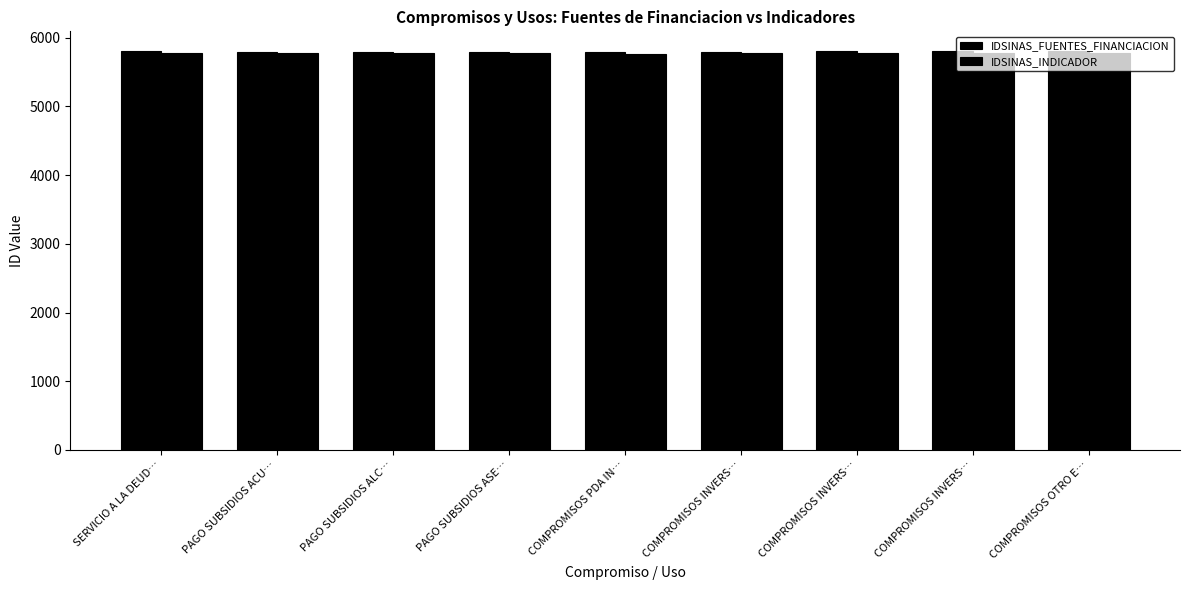

How many values in the IDSINAS_FUENTES_FINANCIACION series are below 5797?

4